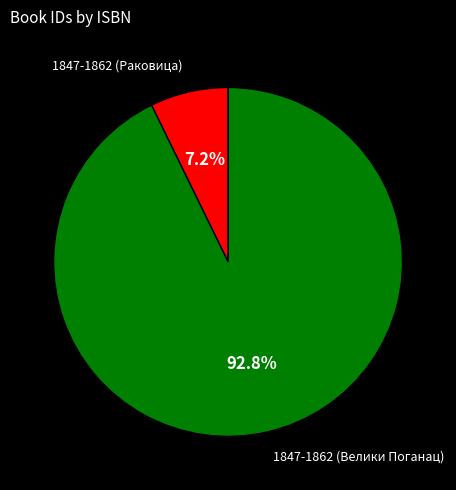

Is it true that 1847-1862 (Велики Поганац) is 93% of the pie?

True